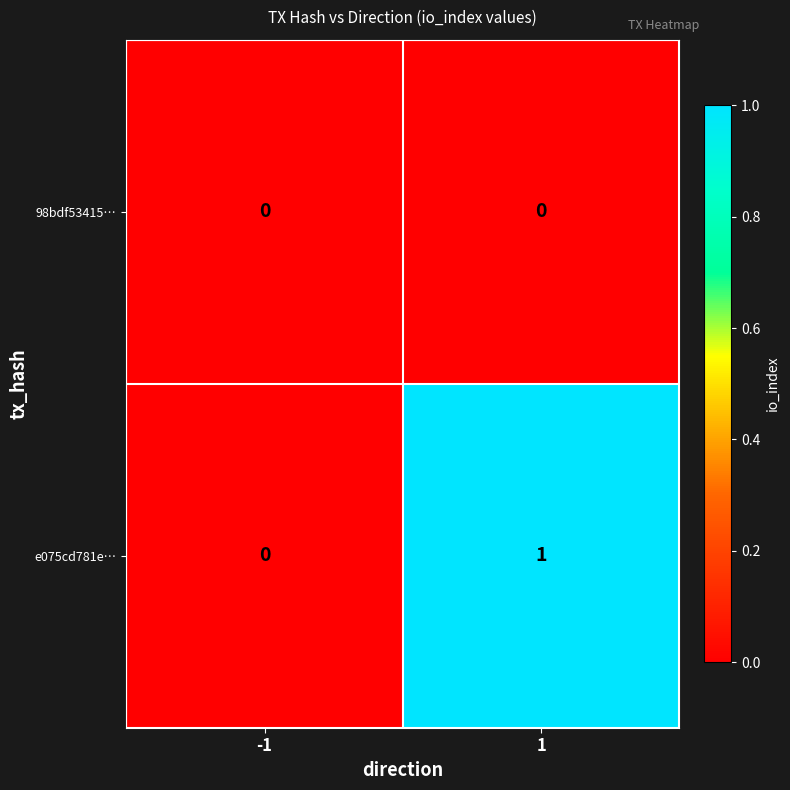

List the labels in order of e075cd781e… value, largest first.

1, -1